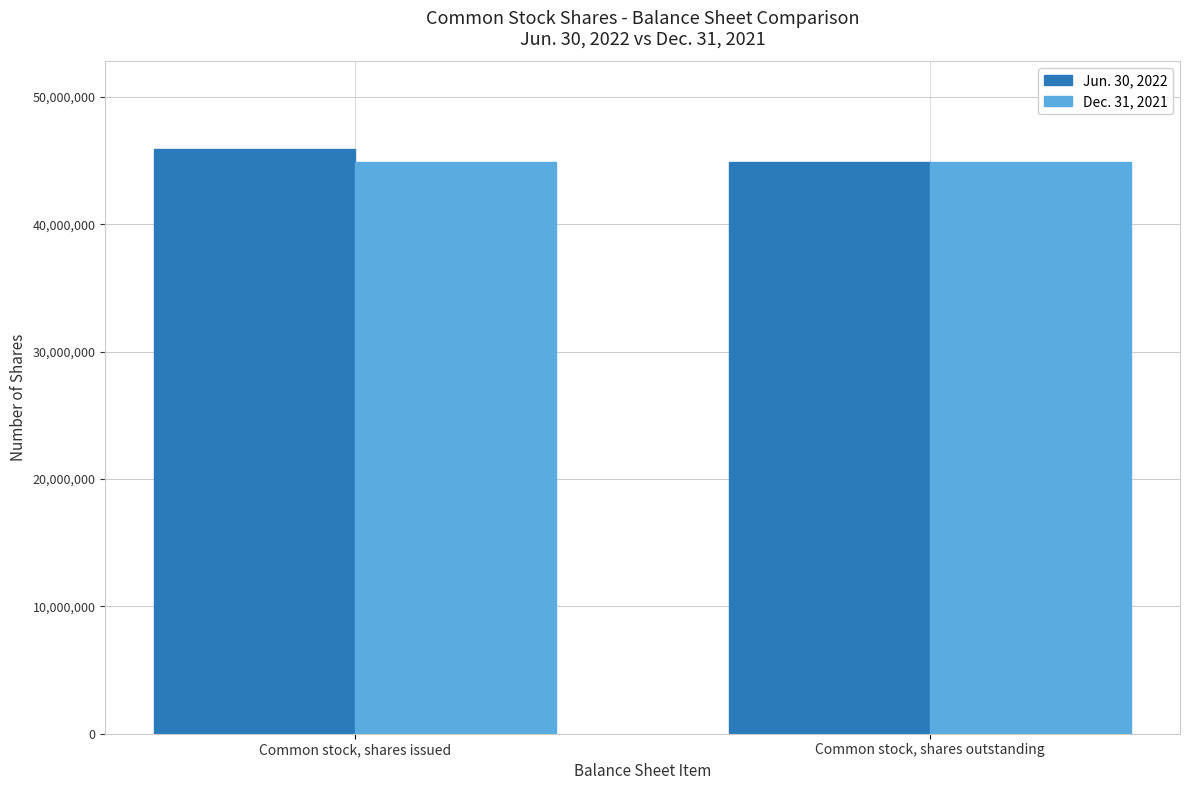

What is the label of the 2nd bar from the right?

Common stock, shares issued